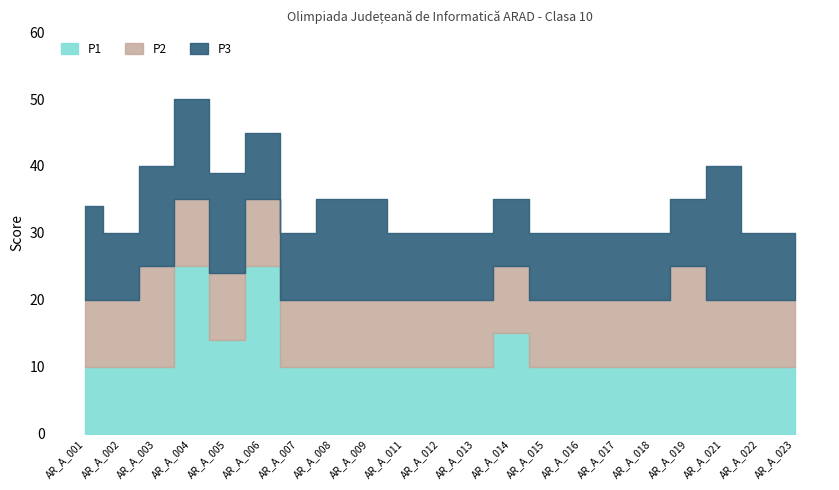

What is the average value of the P1 series?

12